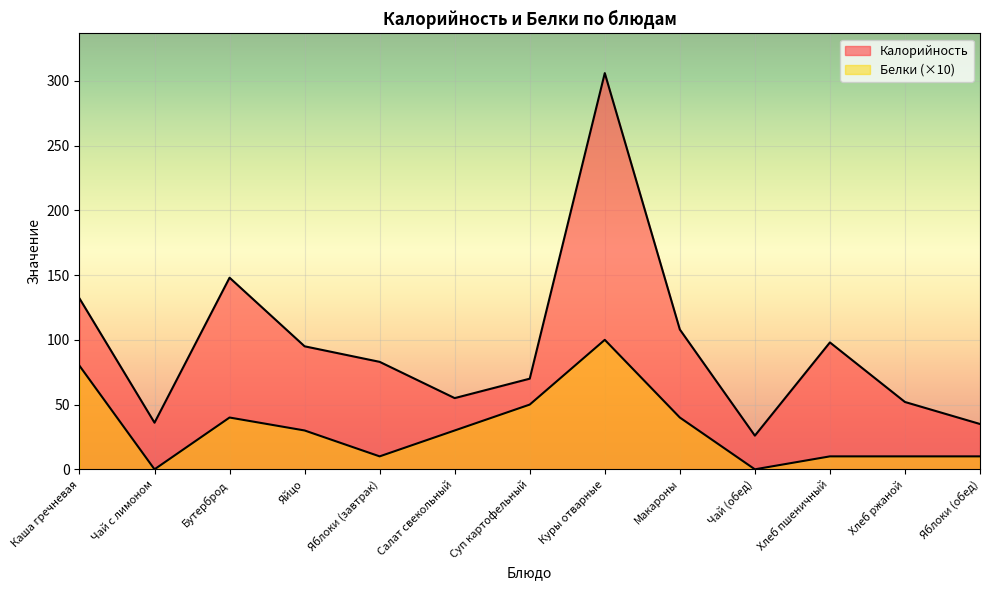

In Белки, how many points are lower than both neighbors (excluding endpoints)?

3